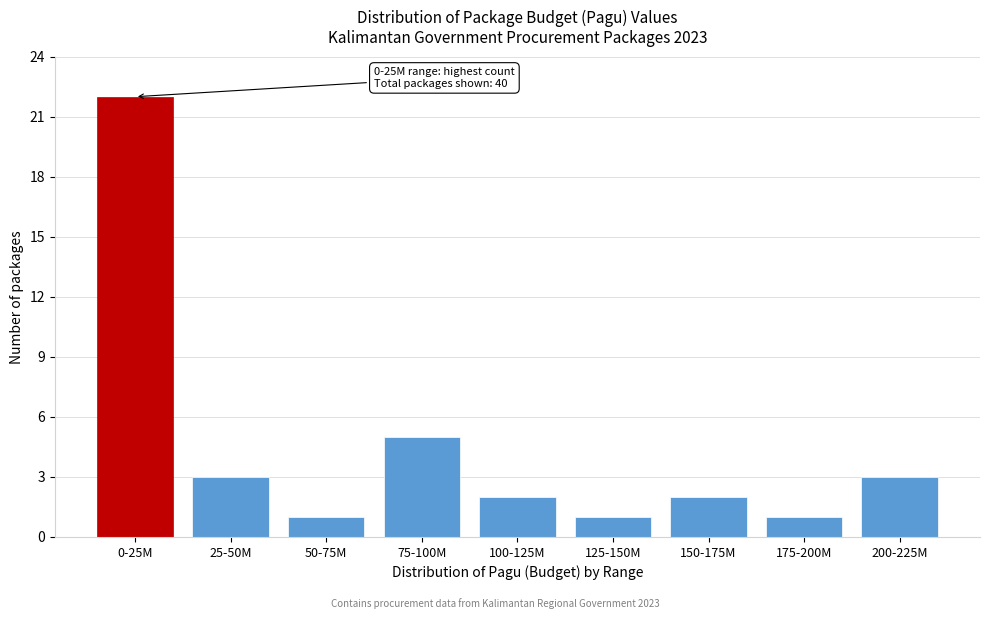

Reading left to right, extract all data points from this chart.

22	3	1	5	2	1	2	1	3